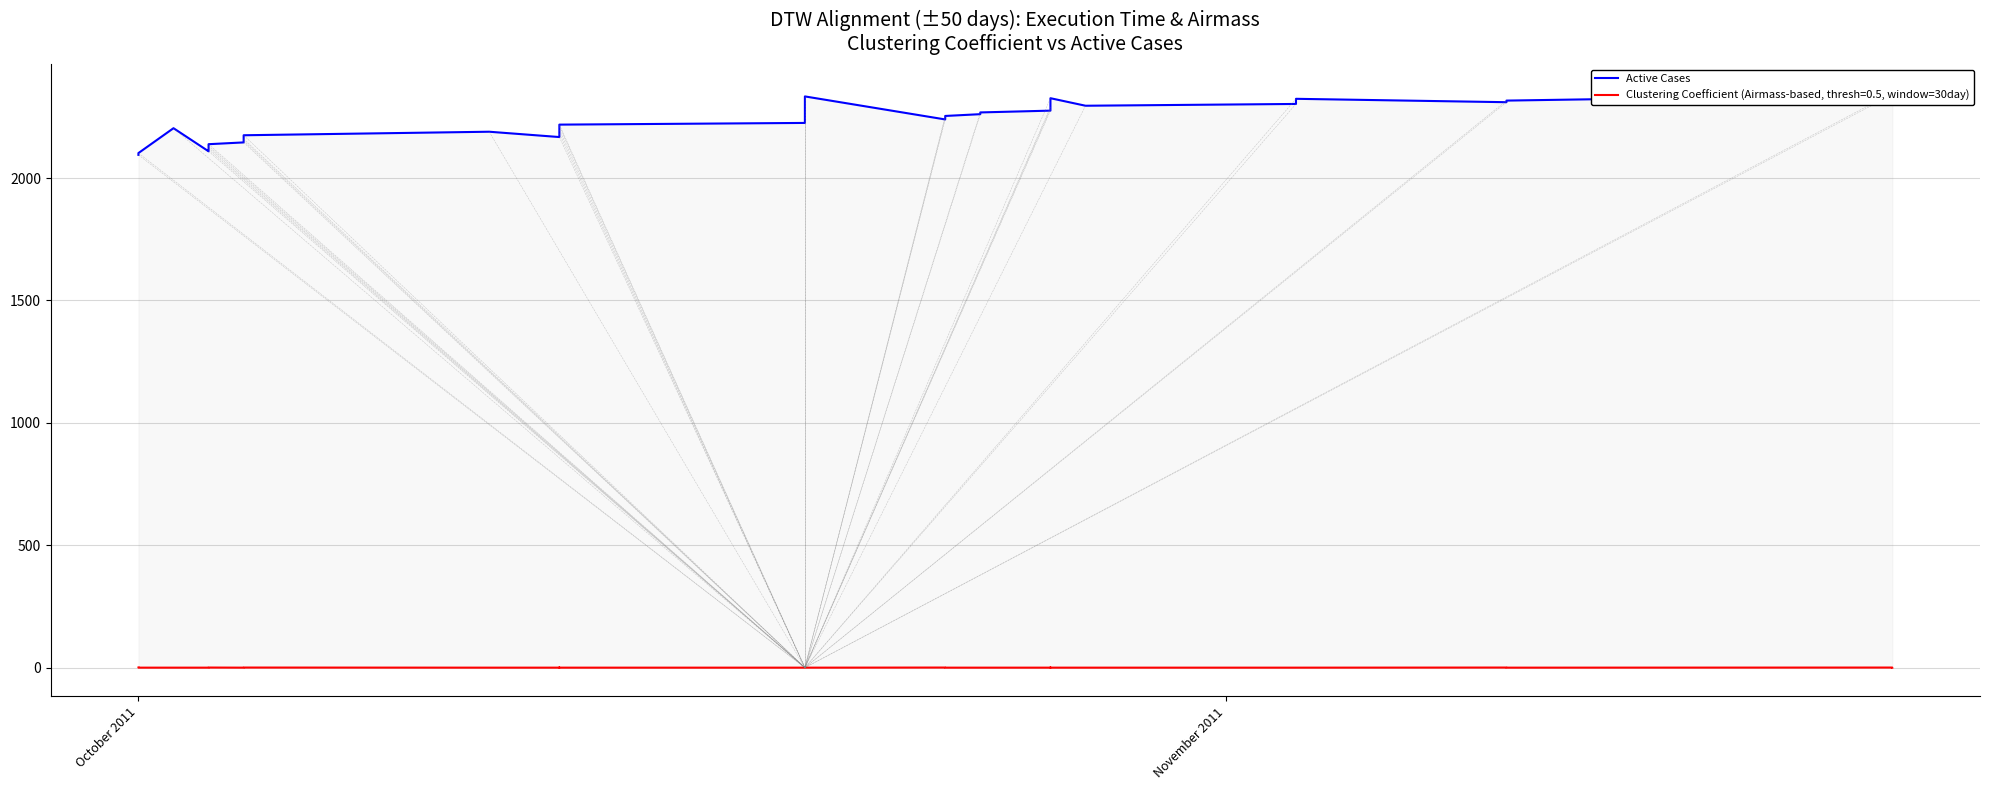

Does the chart display data point markers on the line(s)?

No